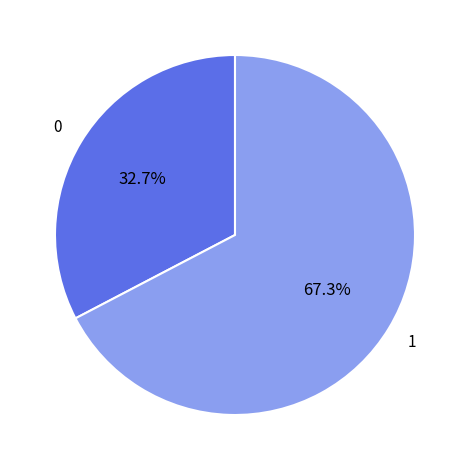

Is there a majority slice in this chart?

Yes